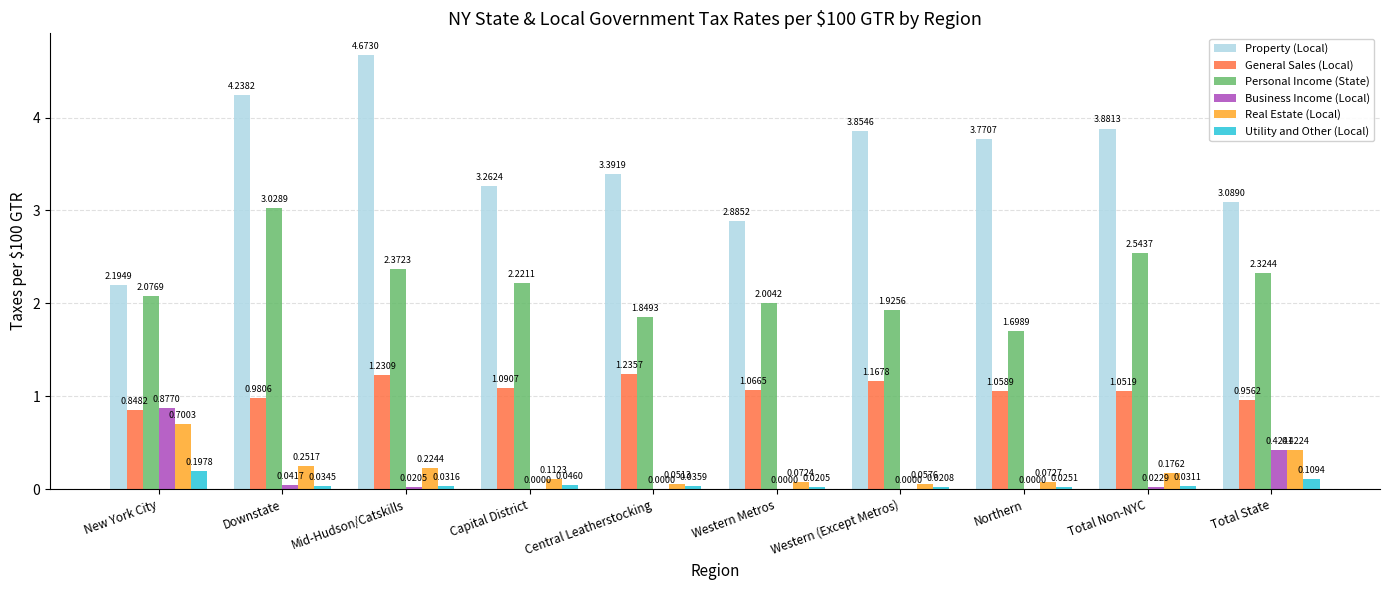

Between Downstate and Western (Except Metros), which series saw the biggest shift?

Personal Income (State)